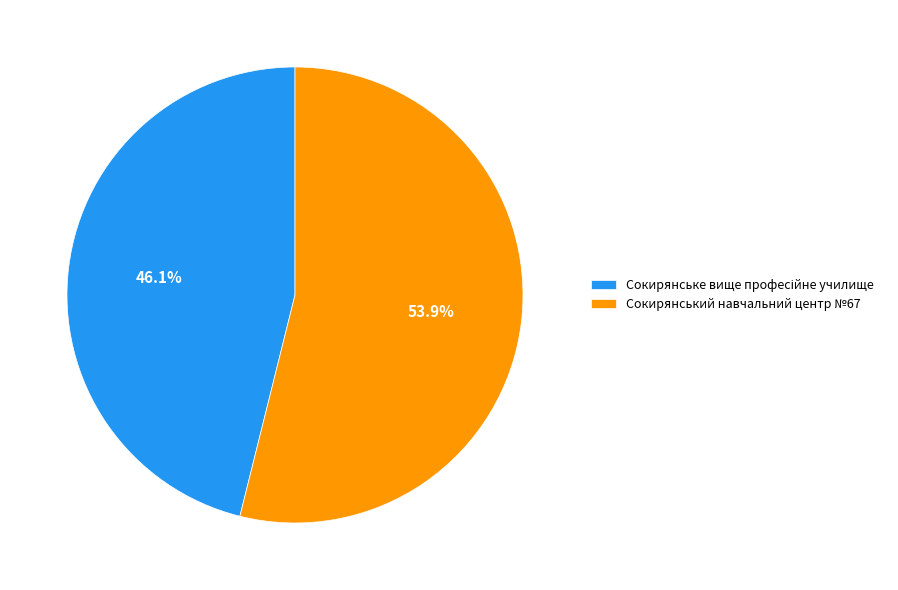

Which slice is the largest?

Сокирянський навчальний центр №67